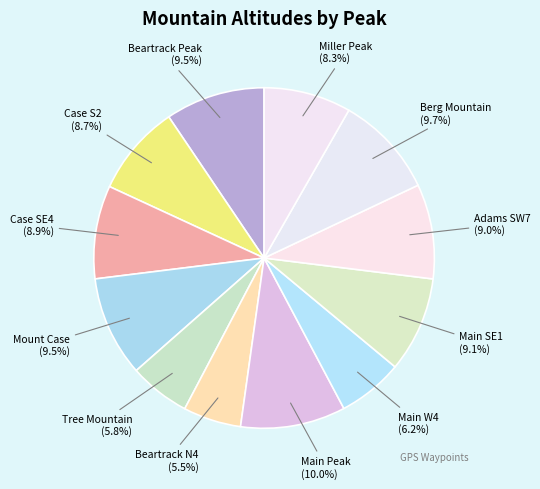

What portion of the pie excludes Main SE1?

90.9%